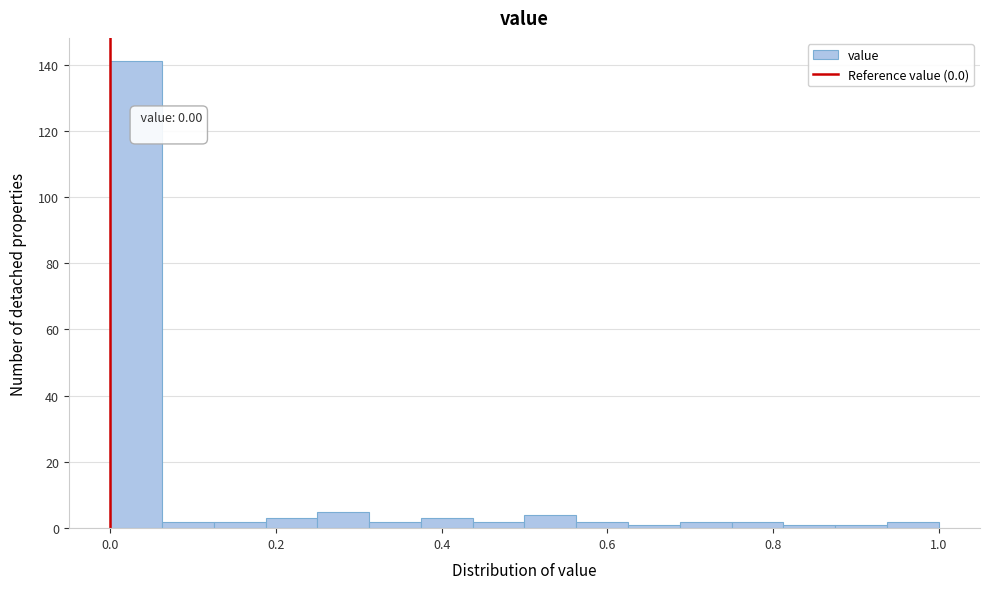

Read against the x-axis, roughly where is the centre of the tallest bar?

0.04